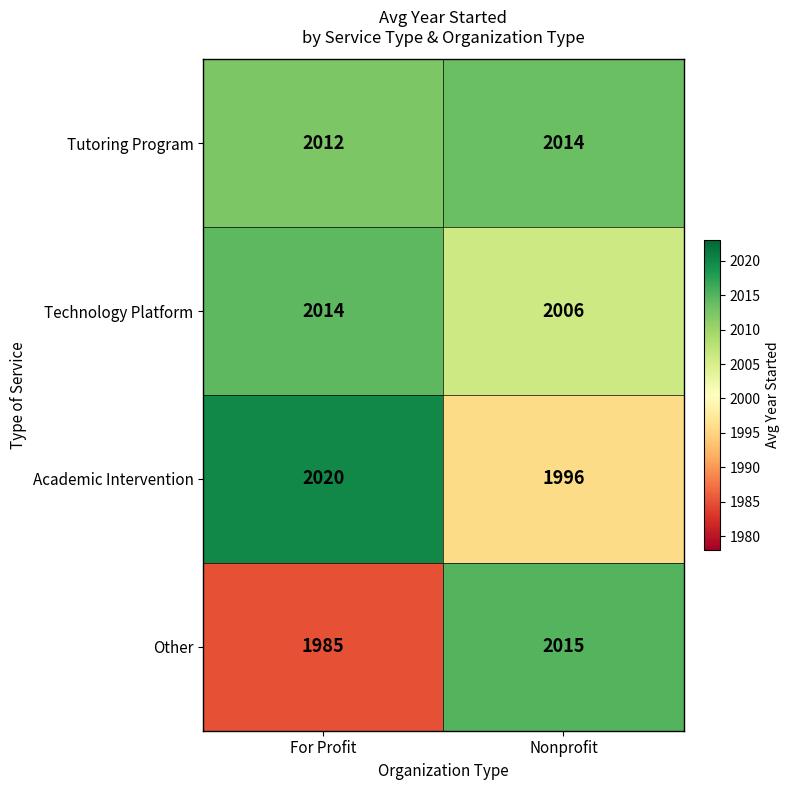

Reading left to right, extract all data points from this chart.

Tutoring Program: 2012	2014
Technology Platform: 2014	2006
Academic Intervention: 2020	1996
Other: 1985	2015